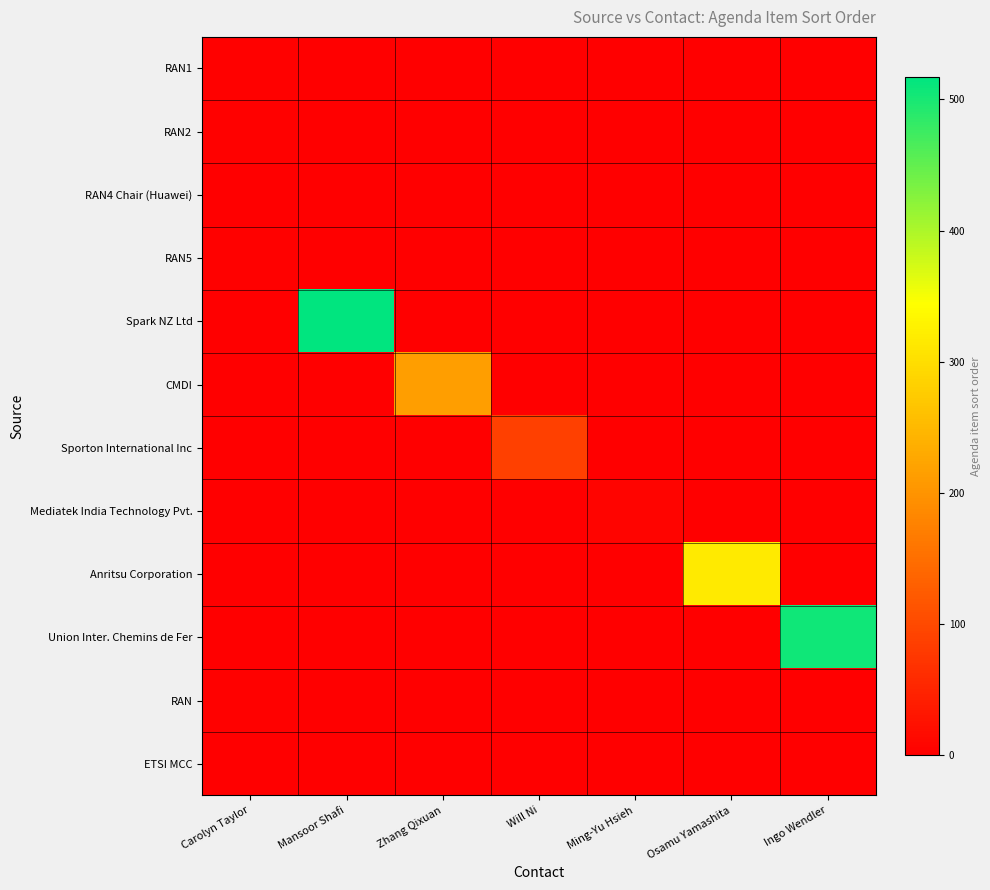

What is the greatest value displayed?

517